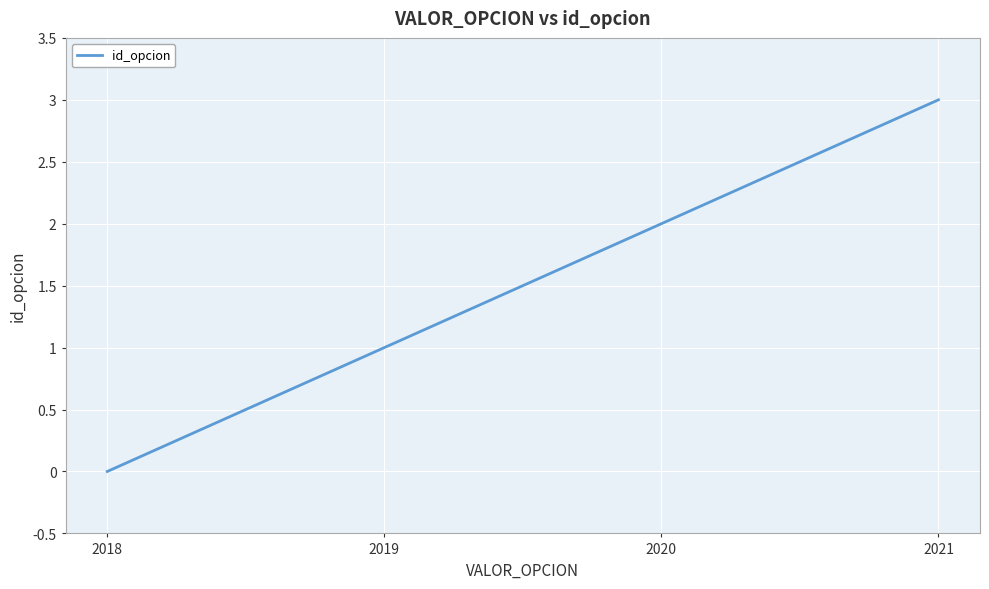

The value at 2021 is 4. True or false?

False